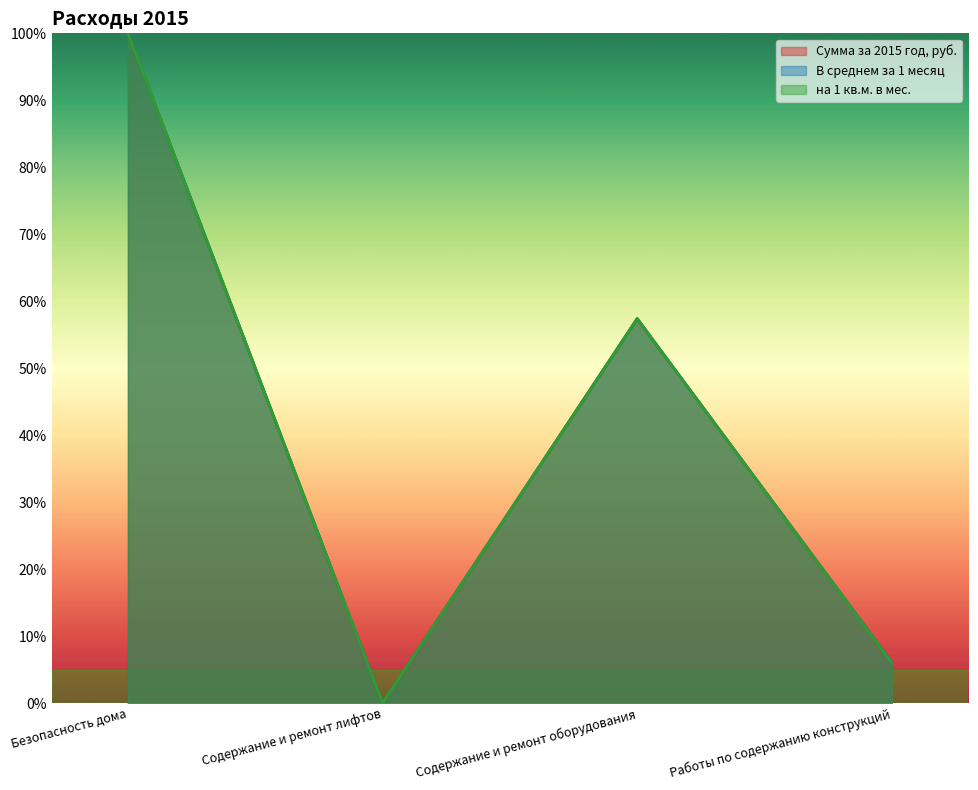

How many lines are shown in the chart?

3